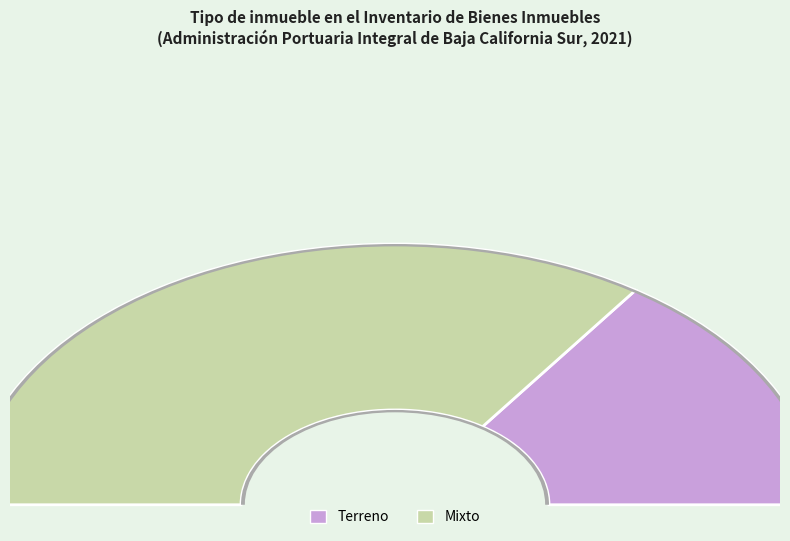

The Mixto slice represents 69% of the pie. True or false?

True